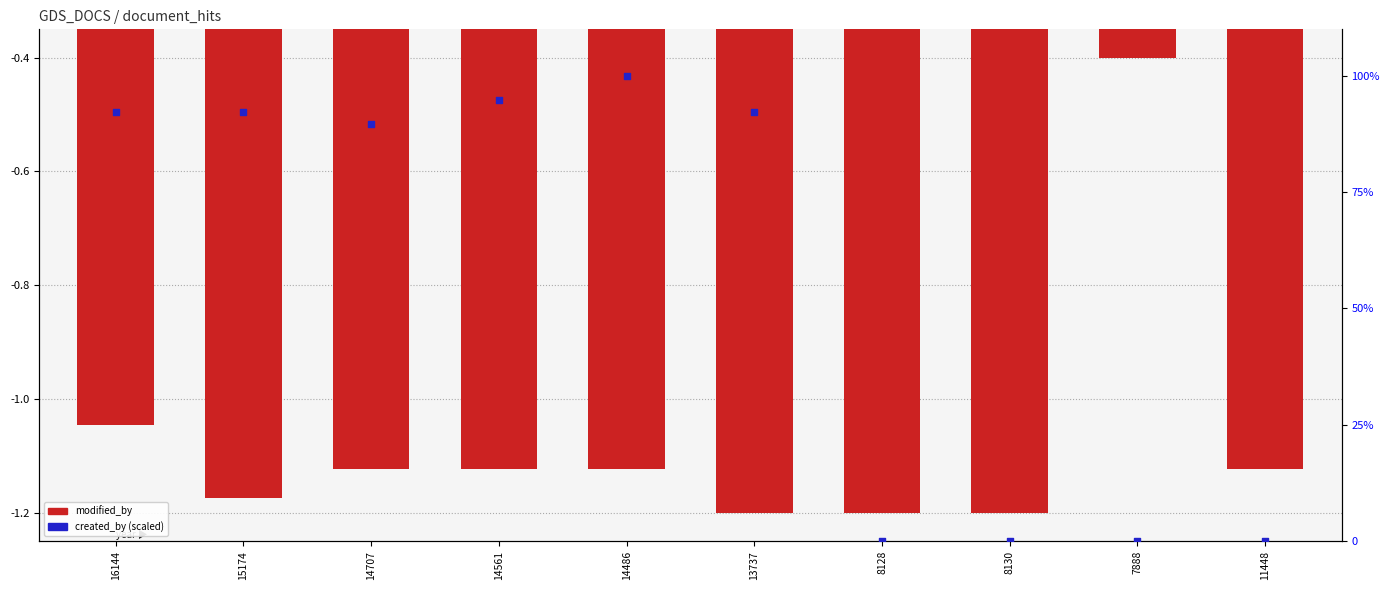

Which series has the largest total across all categories?

created_by